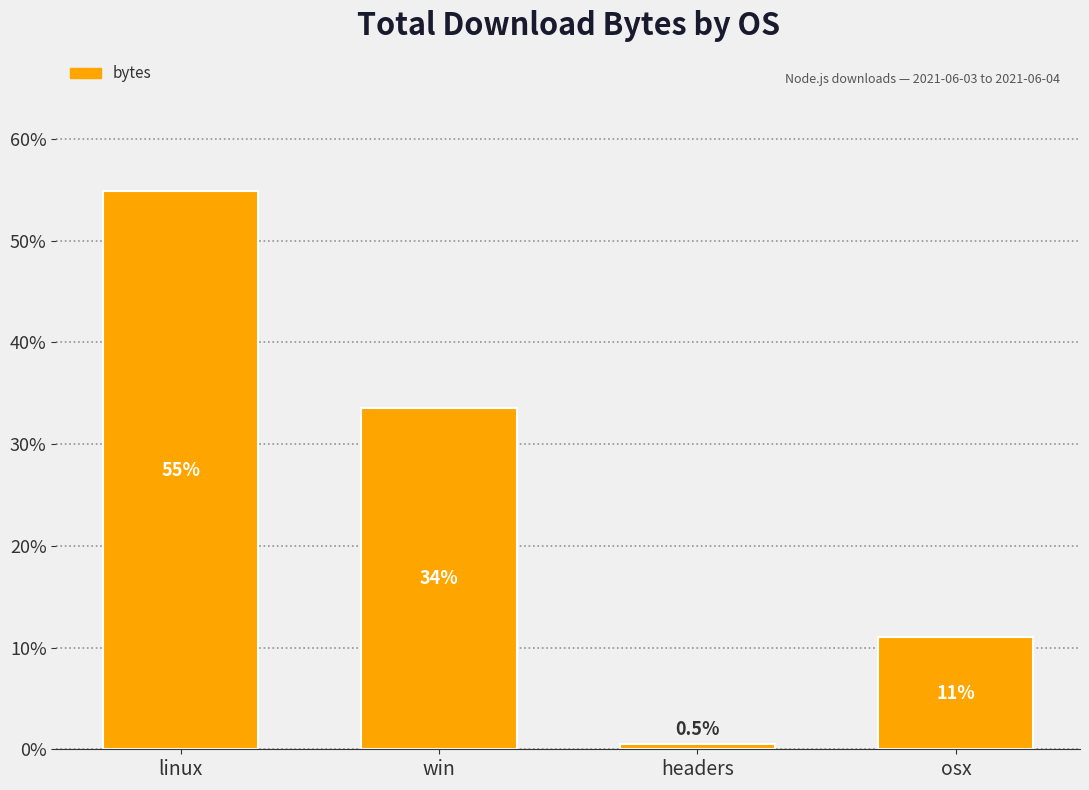

What is the label of the 4th bar from the right?

linux